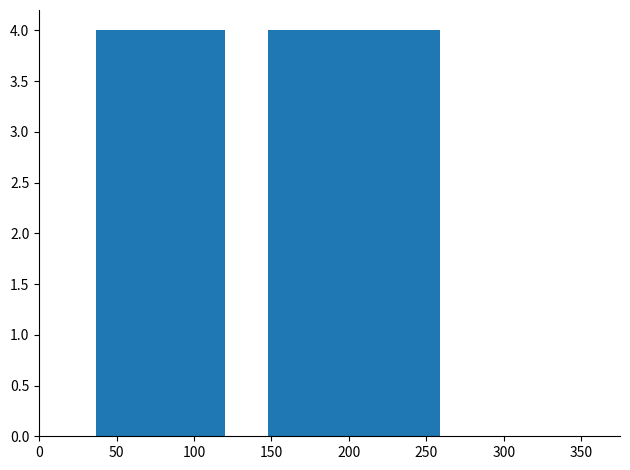

Reading left to right, transcribe this chart: for each bar, give the range it covers on the x-axis and its height. Neither the bar edges nor the heights are printed on the chart, so give them approximately, as read against the axes.

35 to 65: 4
65 to 95: 4
95 to 120: 4
120 to 150: 0
150 to 175: 4
175 to 205: 4
205 to 230: 4
230 to 260: 4